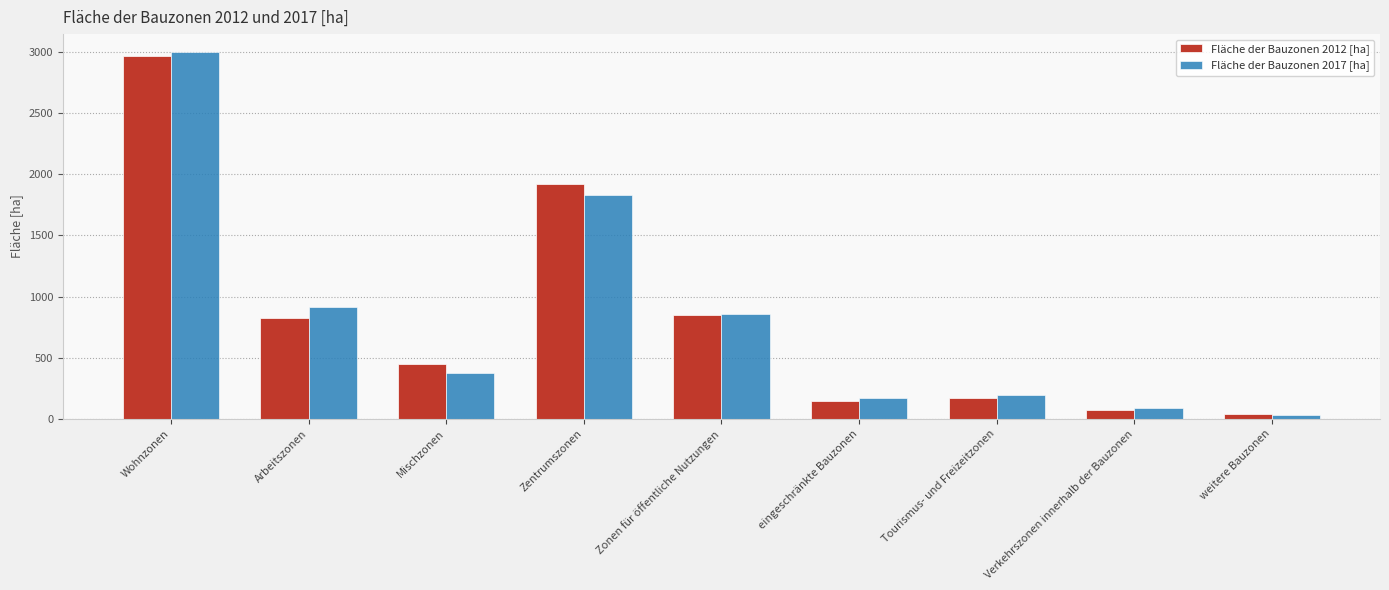

At which category is the sum across all series the highest?

Wohnzonen